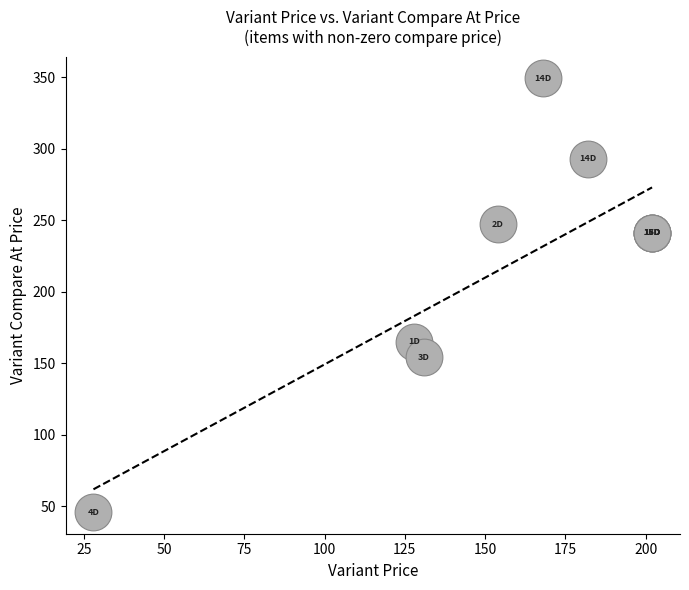

What Y value in the scatter plot is closest to 197?

165